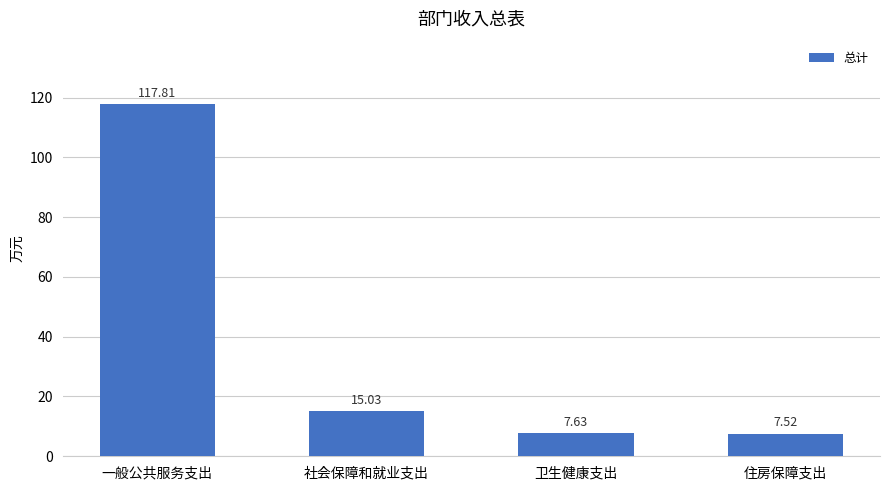

Which label corresponds to the smallest value in the chart?

住房保障支出